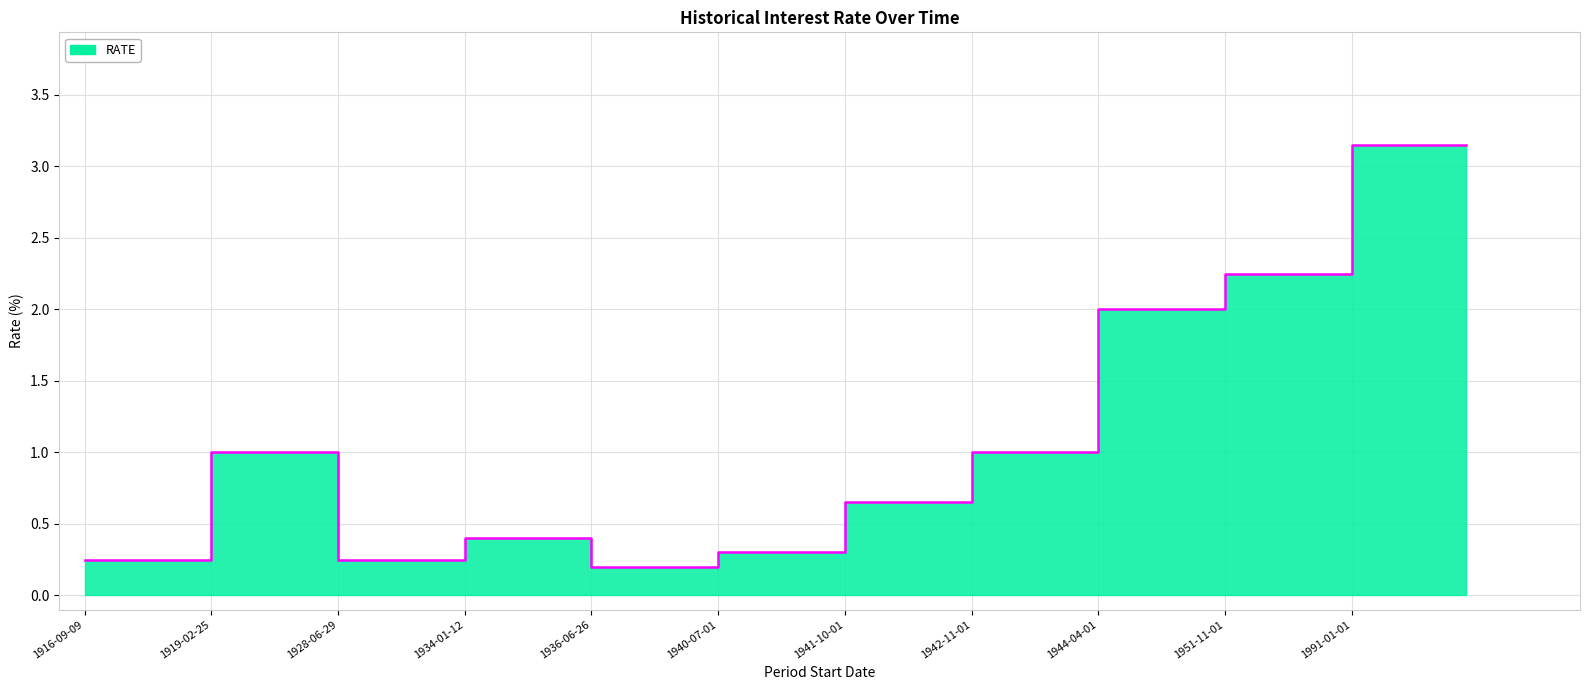

What is the change in value from 1916-09-09 to 1951-11-01?

+2.0